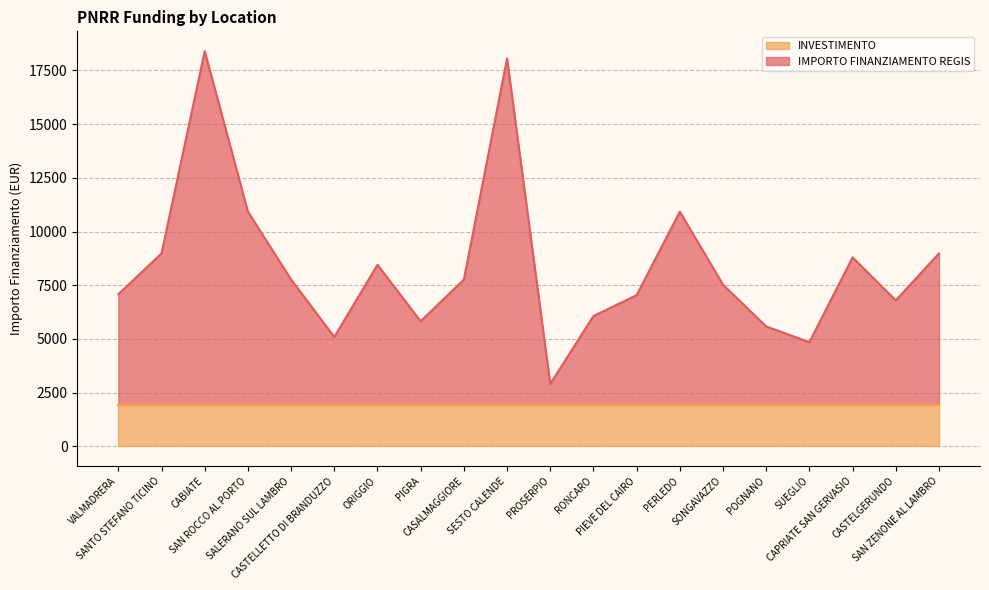

How many data points are above 7767?

10